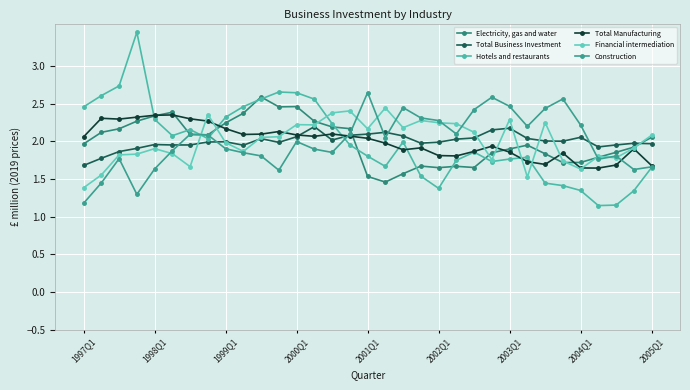

Count the number of data series in this chart.

6